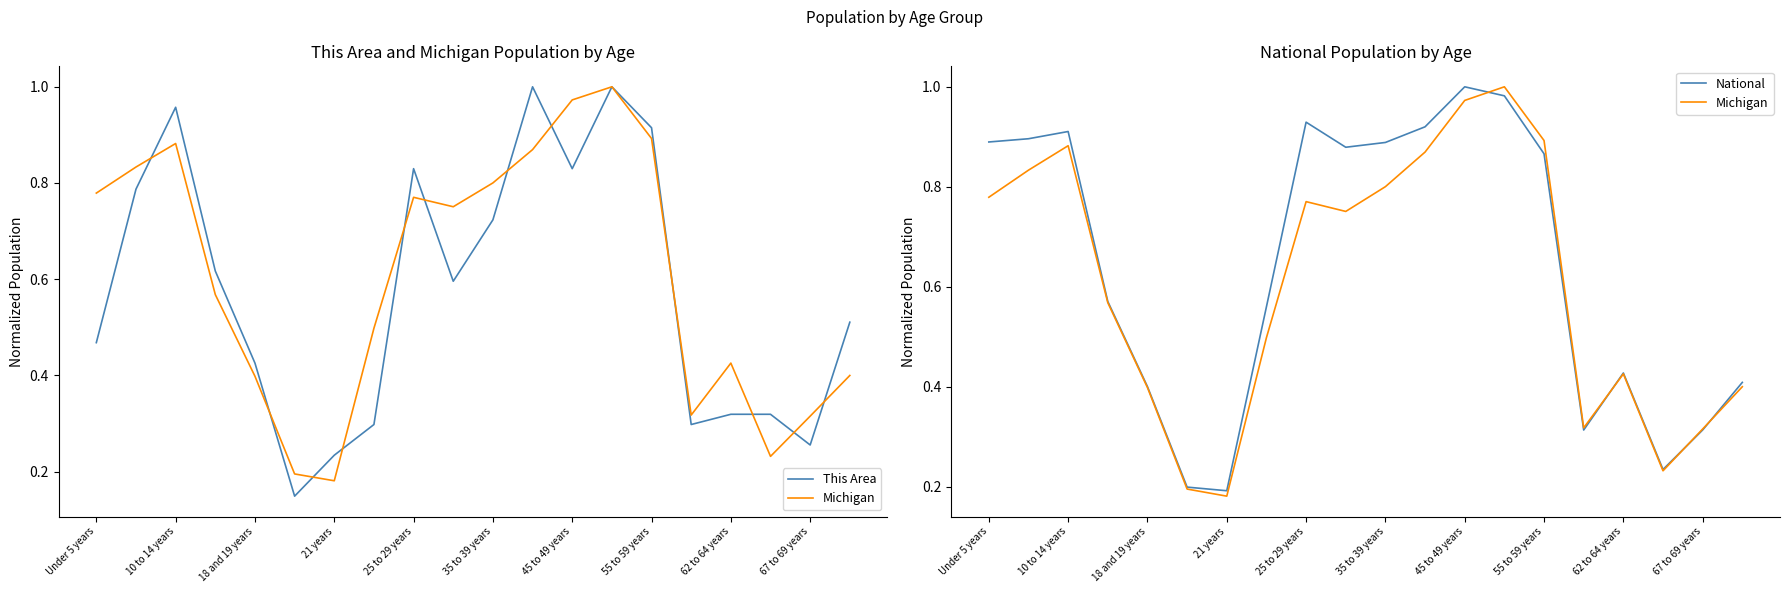

What is the minimum value shown in the chart?

0.1